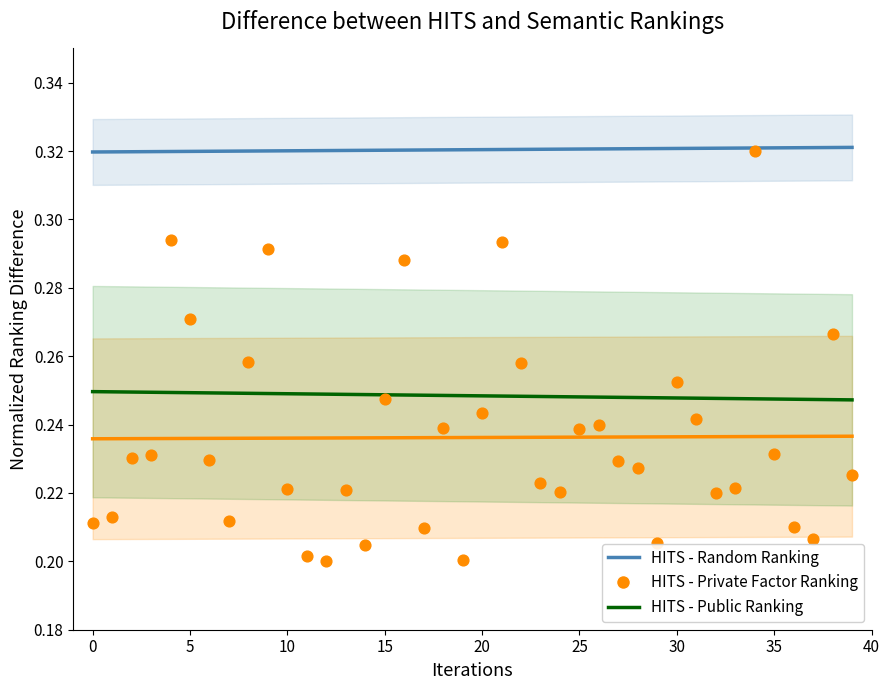

Is the value of HITS - Random Ranking at 34 greater than the value of HITS - Private Factor Ranking at 28?

Yes